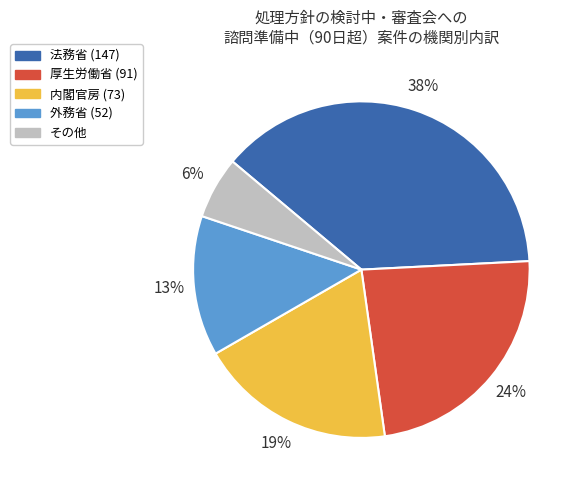

Does any single category account for the majority?

No